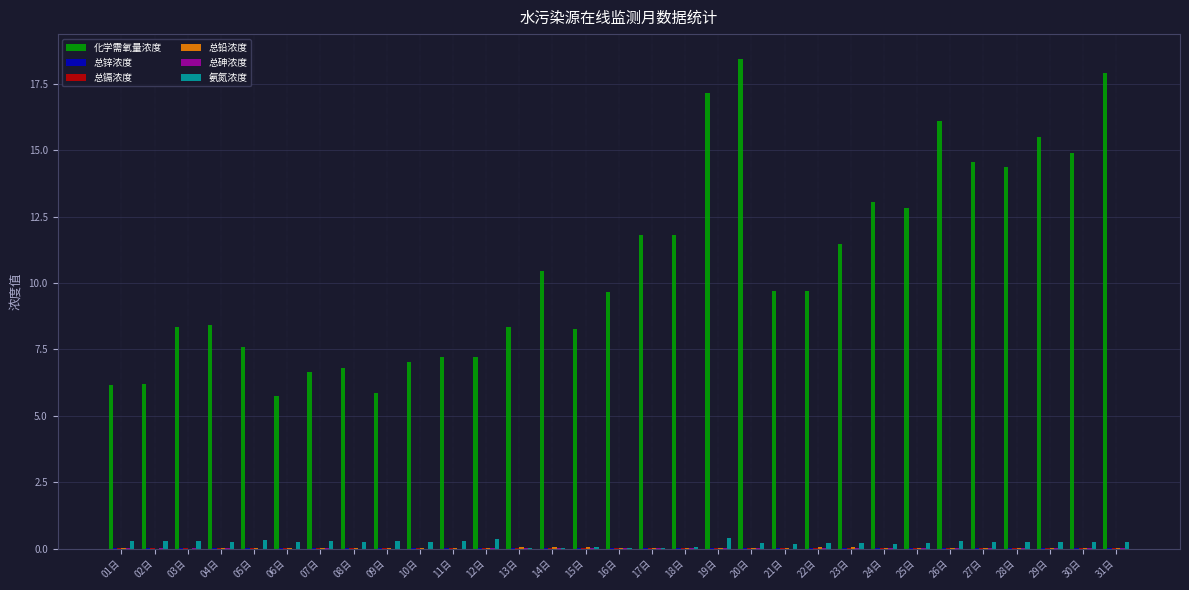

Which series has the largest total across all categories?

化学需氧量浓度